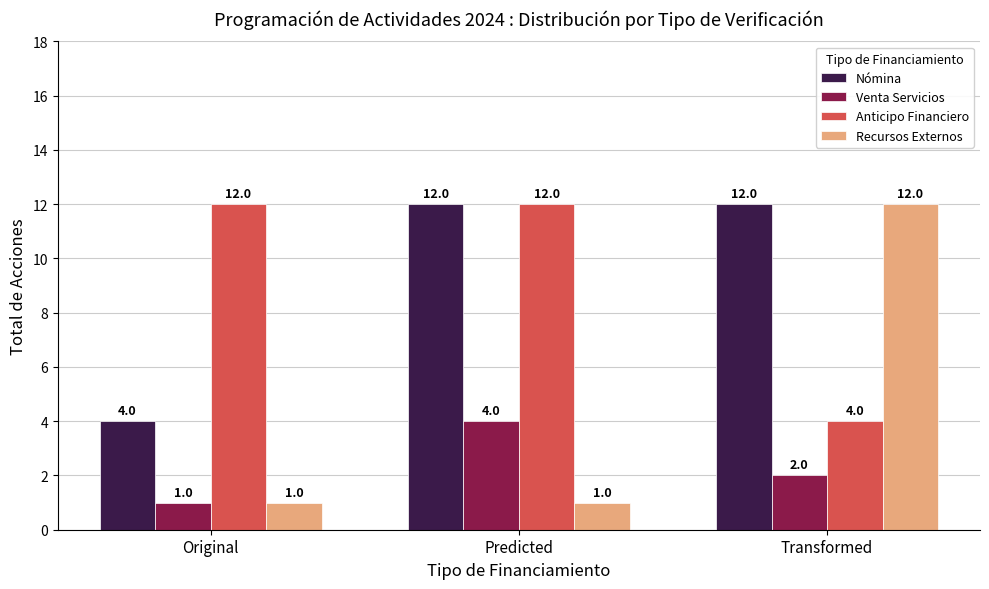

At how many categories does at least one series exceed 1?

3